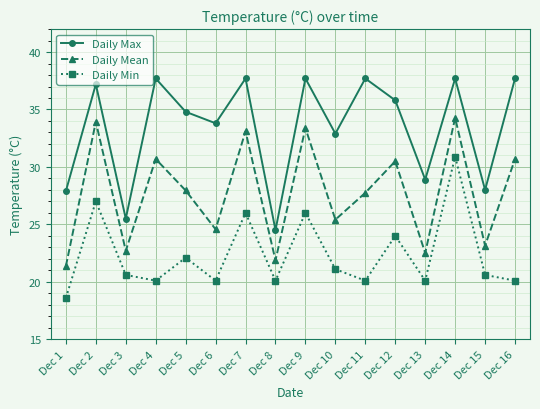

Is the value of Daily Max at Dec 7 greater than the value of Daily Min at Dec 5?

Yes